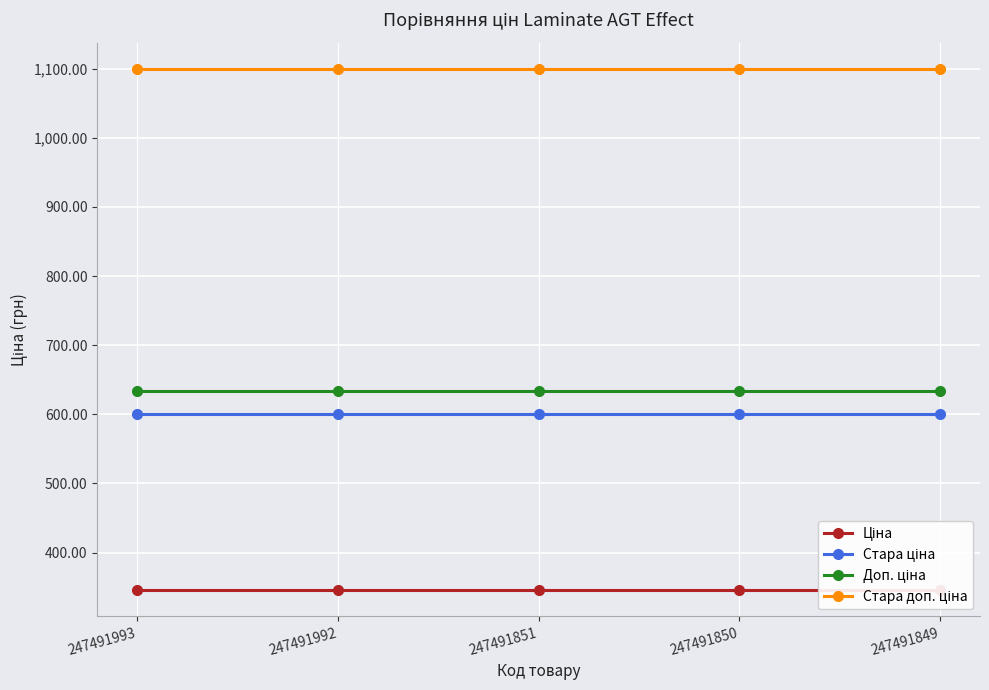

Is the value of Стара ціна at 247491850 greater than the value of Доп. ціна at 247491851?

No